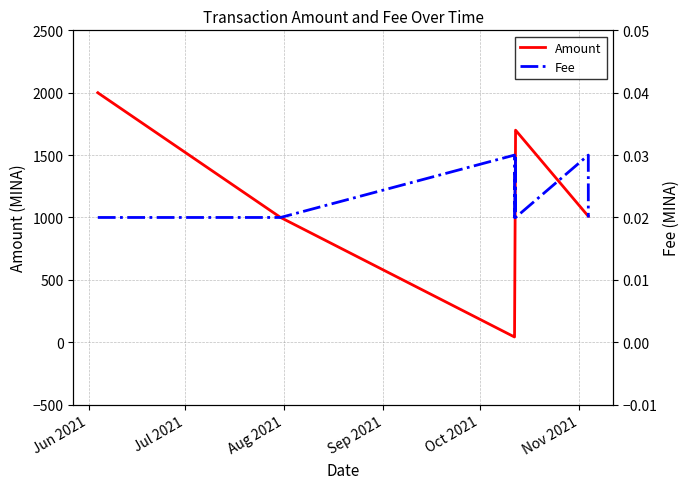

True or false: Fee and Amount cross at least once.

False